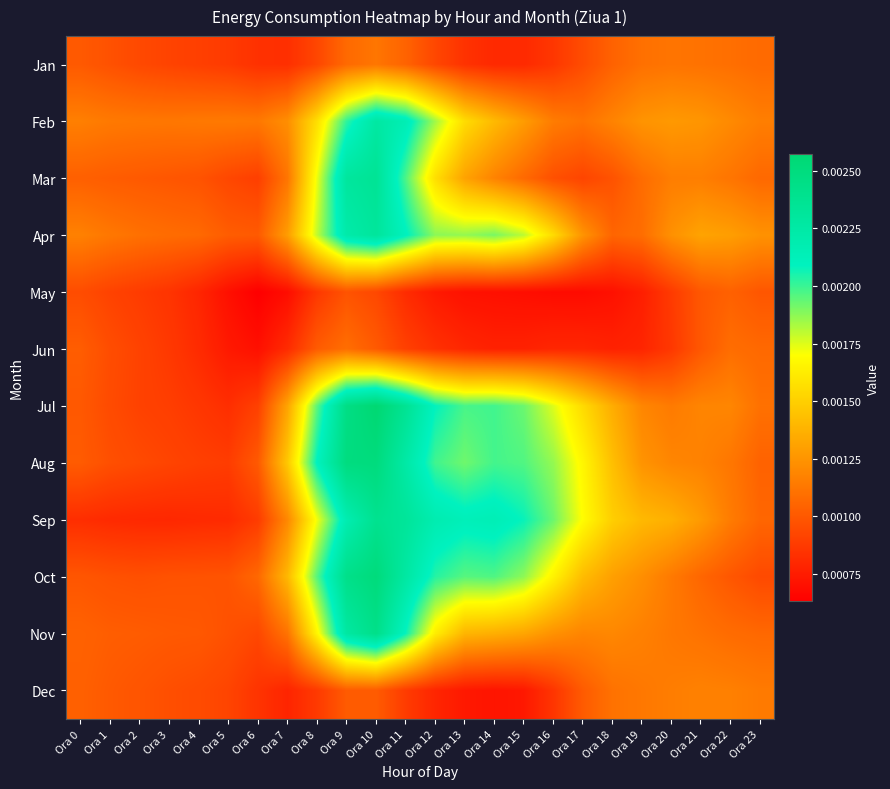

Reading left to right, list all the values displayed in this chart.

Jan: Ora 0=0.0	Ora 1=0.0	Ora 2=0.0	Ora 3=0.0	Ora 4=0.0	Ora 5=0.0	Ora 6=0.0	Ora 7=0.0	Ora 8=0.0	Ora 9=0.0	Ora 10=0.0	Ora 11=0.0	Ora 12=0.0	Ora 13=0.0	Ora 14=0.0	Ora 15=0.0	Ora 16=0.0	Ora 17=0.0	Ora 18=0.0	Ora 19=0.0	Ora 20=0.0	Ora 21=0.0	Ora 22=0.0	Ora 23=0.0
Feb: Ora 0=0.0	Ora 1=0.0	Ora 2=0.0	Ora 3=0.0	Ora 4=0.0	Ora 5=0.0	Ora 6=0.0	Ora 7=0.0	Ora 8=0.0	Ora 9=0.0	Ora 10=0.0	Ora 11=0.0	Ora 12=0.0	Ora 13=0.0	Ora 14=0.0	Ora 15=0.0	Ora 16=0.0	Ora 17=0.0	Ora 18=0.0	Ora 19=0.0	Ora 20=0.0	Ora 21=0.0	Ora 22=0.0	Ora 23=0.0
Mar: Ora 0=0.0	Ora 1=0.0	Ora 2=0.0	Ora 3=0.0	Ora 4=0.0	Ora 5=0.0	Ora 6=0.0	Ora 7=0.0	Ora 8=0.0	Ora 9=0.0	Ora 10=0.0	Ora 11=0.0	Ora 12=0.0	Ora 13=0.0	Ora 14=0.0	Ora 15=0.0	Ora 16=0.0	Ora 17=0.0	Ora 18=0.0	Ora 19=0.0	Ora 20=0.0	Ora 21=0.0	Ora 22=0.0	Ora 23=0.0
Apr: Ora 0=0.0	Ora 1=0.0	Ora 2=0.0	Ora 3=0.0	Ora 4=0.0	Ora 5=0.0	Ora 6=0.0	Ora 7=0.0	Ora 8=0.0	Ora 9=0.0	Ora 10=0.0	Ora 11=0.0	Ora 12=0.0	Ora 13=0.0	Ora 14=0.0	Ora 15=0.0	Ora 16=0.0	Ora 17=0.0	Ora 18=0.0	Ora 19=0.0	Ora 20=0.0	Ora 21=0.0	Ora 22=0.0	Ora 23=0.0
May: Ora 0=0.0	Ora 1=0.0	Ora 2=0.0	Ora 3=0.0	Ora 4=0.0	Ora 5=0.0	Ora 6=0.0	Ora 7=0.0	Ora 8=0.0	Ora 9=0.0	Ora 10=0.0	Ora 11=0.0	Ora 12=0.0	Ora 13=0.0	Ora 14=0.0	Ora 15=0.0	Ora 16=0.0	Ora 17=0.0	Ora 18=0.0	Ora 19=0.0	Ora 20=0.0	Ora 21=0.0	Ora 22=0.0	Ora 23=0.0
Jun: Ora 0=0.0	Ora 1=0.0	Ora 2=0.0	Ora 3=0.0	Ora 4=0.0	Ora 5=0.0	Ora 6=0.0	Ora 7=0.0	Ora 8=0.0	Ora 9=0.0	Ora 10=0.0	Ora 11=0.0	Ora 12=0.0	Ora 13=0.0	Ora 14=0.0	Ora 15=0.0	Ora 16=0.0	Ora 17=0.0	Ora 18=0.0	Ora 19=0.0	Ora 20=0.0	Ora 21=0.0	Ora 22=0.0	Ora 23=0.0
Jul: Ora 0=0.0	Ora 1=0.0	Ora 2=0.0	Ora 3=0.0	Ora 4=0.0	Ora 5=0.0	Ora 6=0.0	Ora 7=0.0	Ora 8=0.0	Ora 9=0.0	Ora 10=0.0	Ora 11=0.0	Ora 12=0.0	Ora 13=0.0	Ora 14=0.0	Ora 15=0.0	Ora 16=0.0	Ora 17=0.0	Ora 18=0.0	Ora 19=0.0	Ora 20=0.0	Ora 21=0.0	Ora 22=0.0	Ora 23=0.0
Aug: Ora 0=0.0	Ora 1=0.0	Ora 2=0.0	Ora 3=0.0	Ora 4=0.0	Ora 5=0.0	Ora 6=0.0	Ora 7=0.0	Ora 8=0.0	Ora 9=0.0	Ora 10=0.0	Ora 11=0.0	Ora 12=0.0	Ora 13=0.0	Ora 14=0.0	Ora 15=0.0	Ora 16=0.0	Ora 17=0.0	Ora 18=0.0	Ora 19=0.0	Ora 20=0.0	Ora 21=0.0	Ora 22=0.0	Ora 23=0.0
Sep: Ora 0=0.0	Ora 1=0.0	Ora 2=0.0	Ora 3=0.0	Ora 4=0.0	Ora 5=0.0	Ora 6=0.0	Ora 7=0.0	Ora 8=0.0	Ora 9=0.0	Ora 10=0.0	Ora 11=0.0	Ora 12=0.0	Ora 13=0.0	Ora 14=0.0	Ora 15=0.0	Ora 16=0.0	Ora 17=0.0	Ora 18=0.0	Ora 19=0.0	Ora 20=0.0	Ora 21=0.0	Ora 22=0.0	Ora 23=0.0
Oct: Ora 0=0.0	Ora 1=0.0	Ora 2=0.0	Ora 3=0.0	Ora 4=0.0	Ora 5=0.0	Ora 6=0.0	Ora 7=0.0	Ora 8=0.0	Ora 9=0.0	Ora 10=0.0	Ora 11=0.0	Ora 12=0.0	Ora 13=0.0	Ora 14=0.0	Ora 15=0.0	Ora 16=0.0	Ora 17=0.0	Ora 18=0.0	Ora 19=0.0	Ora 20=0.0	Ora 21=0.0	Ora 22=0.0	Ora 23=0.0
Nov: Ora 0=0.0	Ora 1=0.0	Ora 2=0.0	Ora 3=0.0	Ora 4=0.0	Ora 5=0.0	Ora 6=0.0	Ora 7=0.0	Ora 8=0.0	Ora 9=0.0	Ora 10=0.0	Ora 11=0.0	Ora 12=0.0	Ora 13=0.0	Ora 14=0.0	Ora 15=0.0	Ora 16=0.0	Ora 17=0.0	Ora 18=0.0	Ora 19=0.0	Ora 20=0.0	Ora 21=0.0	Ora 22=0.0	Ora 23=0.0
Dec: Ora 0=0.0	Ora 1=0.0	Ora 2=0.0	Ora 3=0.0	Ora 4=0.0	Ora 5=0.0	Ora 6=0.0	Ora 7=0.0	Ora 8=0.0	Ora 9=0.0	Ora 10=0.0	Ora 11=0.0	Ora 12=0.0	Ora 13=0.0	Ora 14=0.0	Ora 15=0.0	Ora 16=0.0	Ora 17=0.0	Ora 18=0.0	Ora 19=0.0	Ora 20=0.0	Ora 21=0.0	Ora 22=0.0	Ora 23=0.0